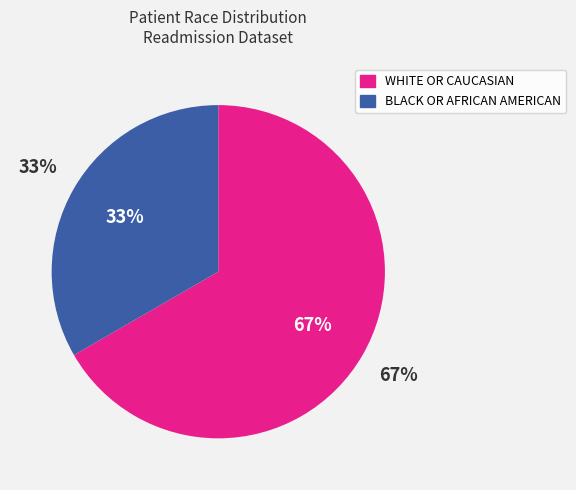

Do 7 and 5 together represent more than half of the pie?

No